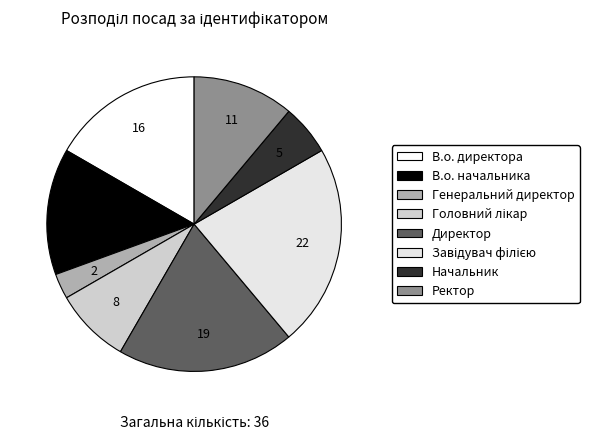

Which slice is the largest?

Завідувач філією